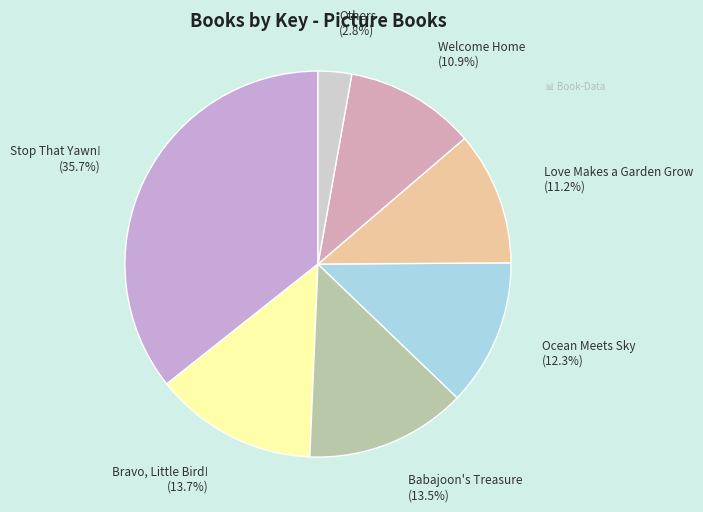

Which category has the smallest portion of the pie?

Others